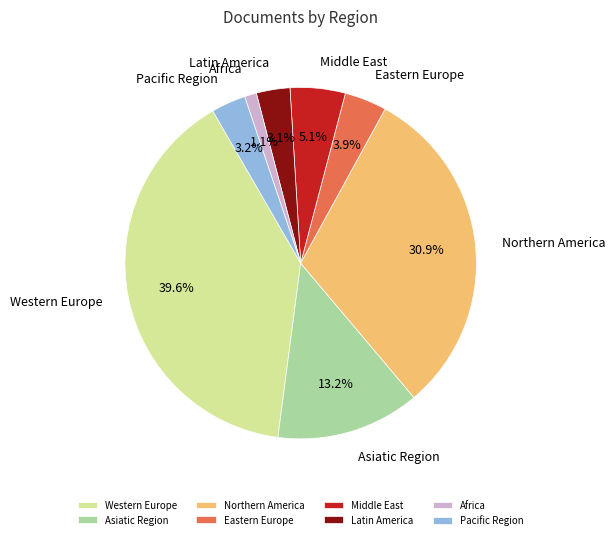

Which category has the biggest portion of the pie?

Western Europe